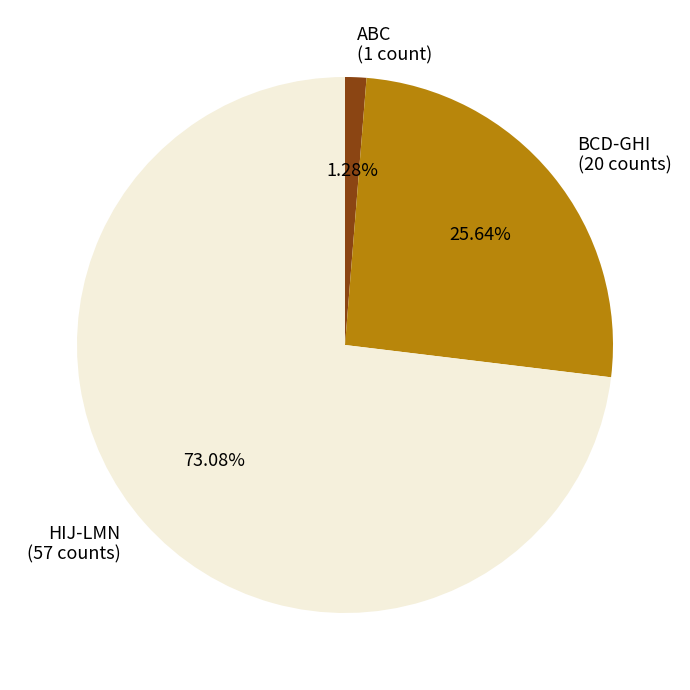

Which slice is the smallest?

ABC (1 count)